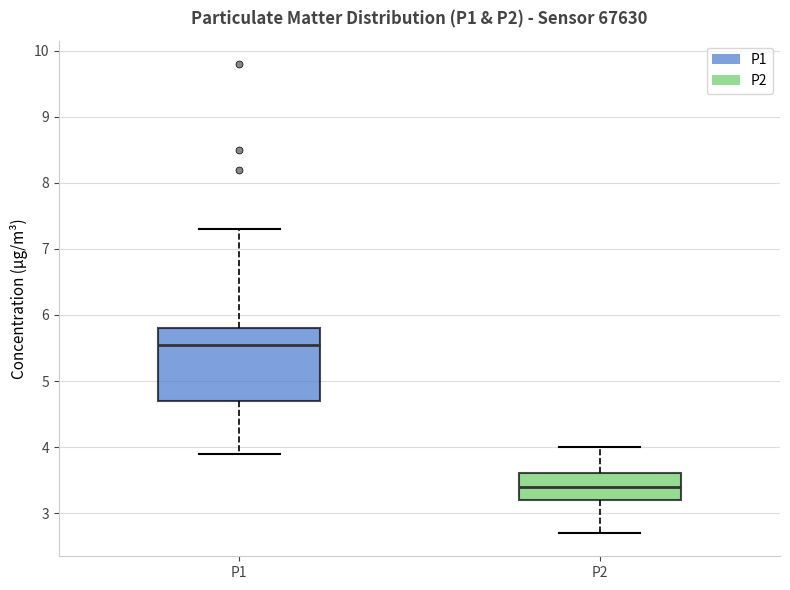

Reading left to right, read every box against the y-axis: the position of its median line, the range the box covers, and the ends of its whiskers. The values are not printed on the chart, so give them approximately, as read against the axis.

P1: median 5.6, box 4.7 to 5.8, whiskers 3.9 to 7.3
P2: median 3.4, box 3.2 to 3.6, whiskers 2.7 to 4.0